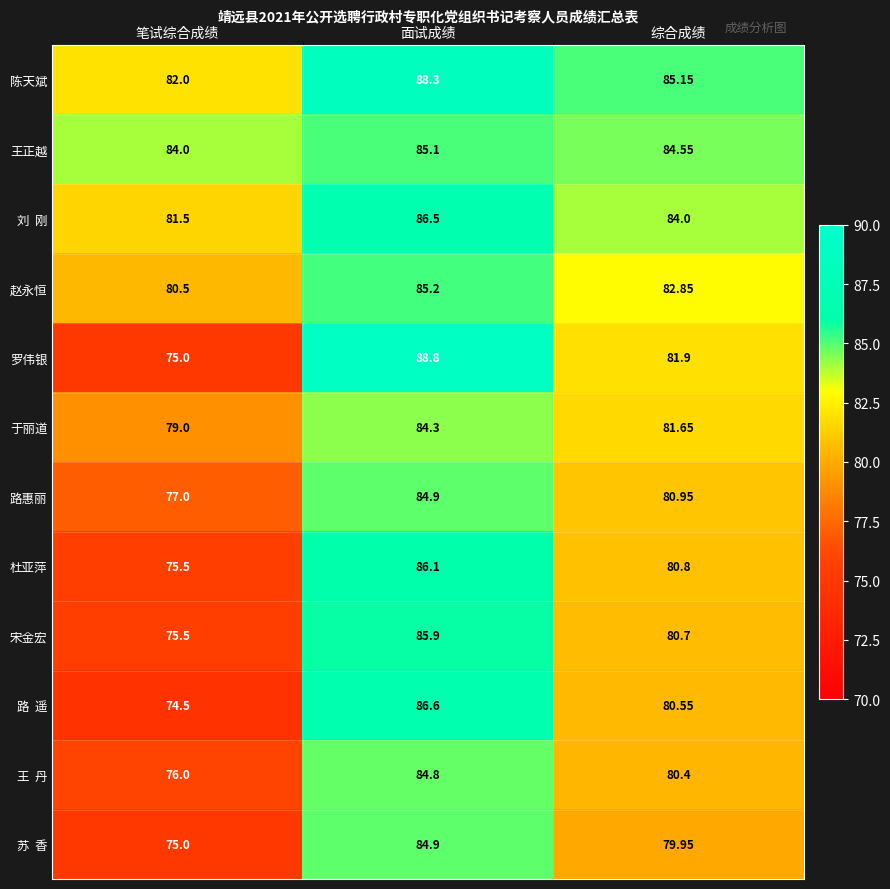

List the labels in order of 路惠丽 value, smallest first.

笔试综合成绩, 综合成绩, 面试成绩